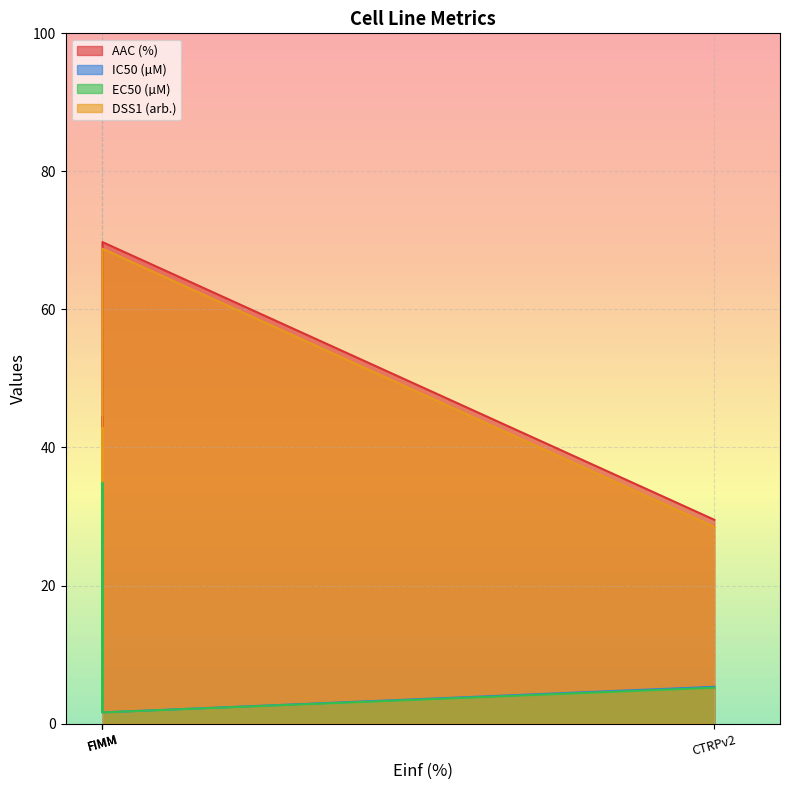

What is the sum of all EC50 (µM) values?

50.2